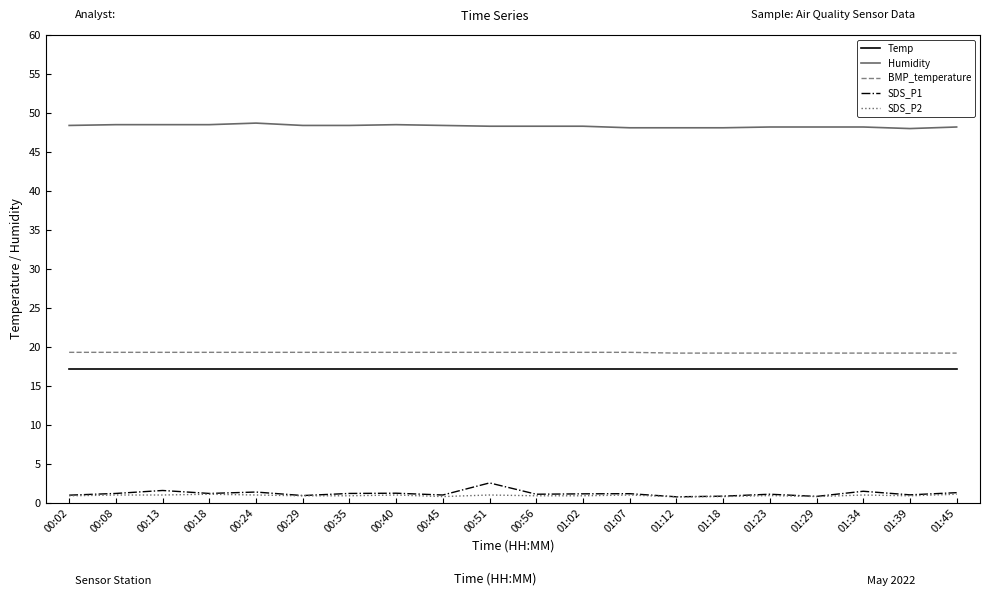

The SDS_P2 series shows 1.0 at 01:34. True or false?

True